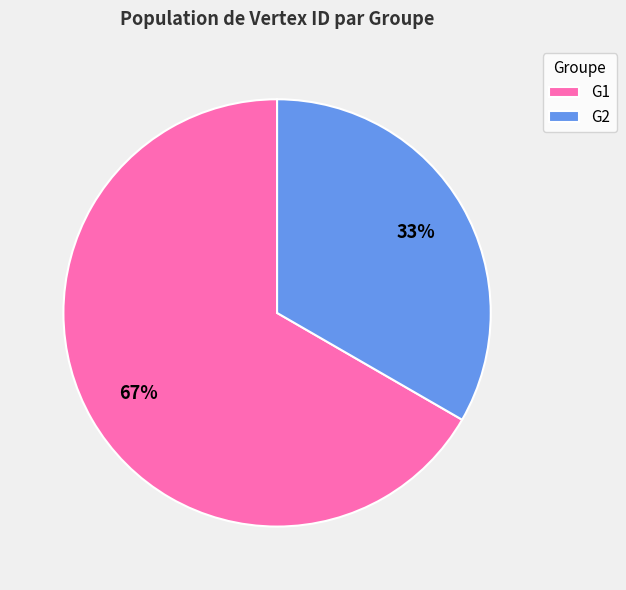

Combined, do G2 and G1 account for over 50%?

Yes